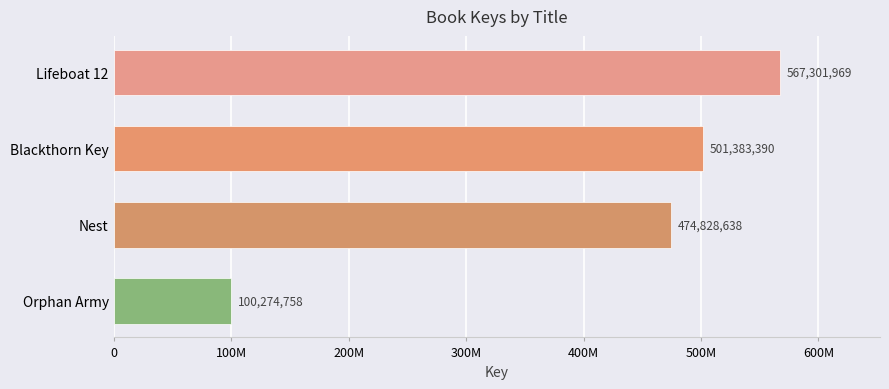

Does the chart contain any negative values?

No